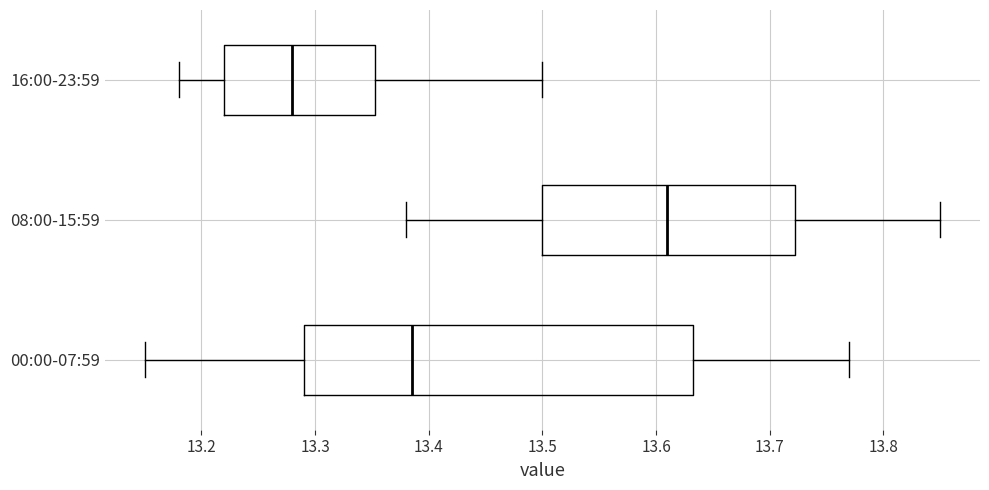

Reading bottom to top, read every box against the x-axis: the position of its median line, the range the box covers, and the ends of its whiskers. The values are not printed on the chart, so give them approximately, as read against the axis.

00:00-07:59: median 13.39, box 13.29 to 13.63, whiskers 13.15 to 13.77
08:00-15:59: median 13.61, box 13.50 to 13.72, whiskers 13.38 to 13.85
16:00-23:59: median 13.28, box 13.22 to 13.35, whiskers 13.18 to 13.50